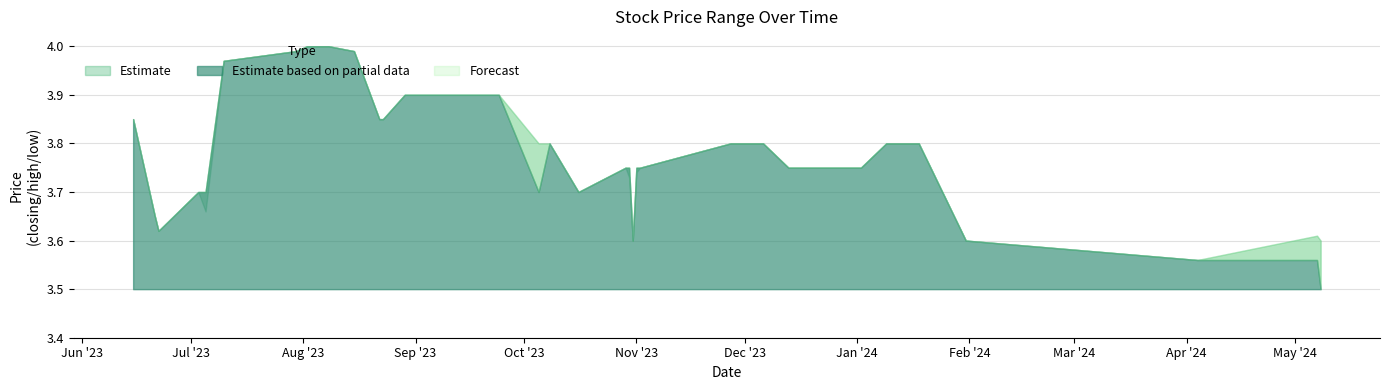

What is the sum of the High values at 21/06/2023 and 23/08/2023?

7.5